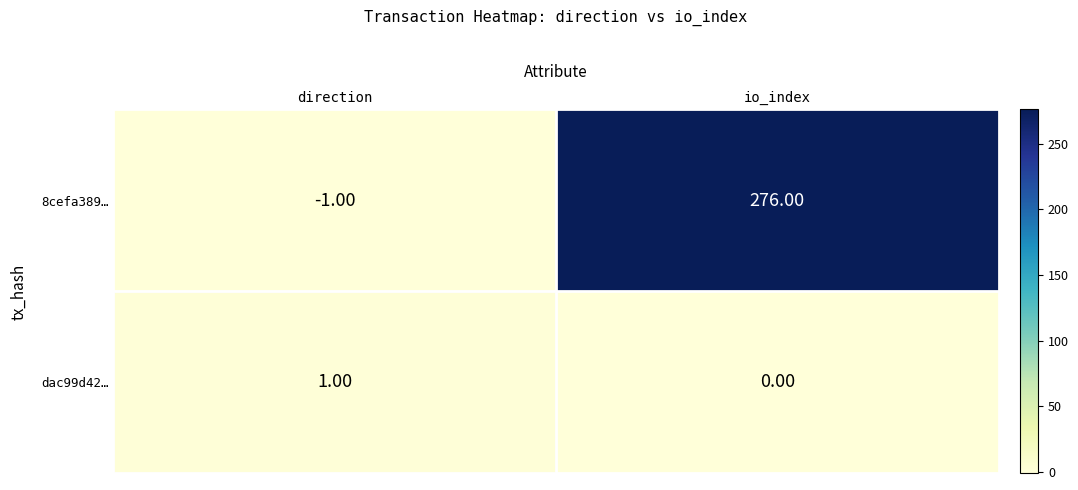

What is the difference between the highest and lowest values at io_index?

276